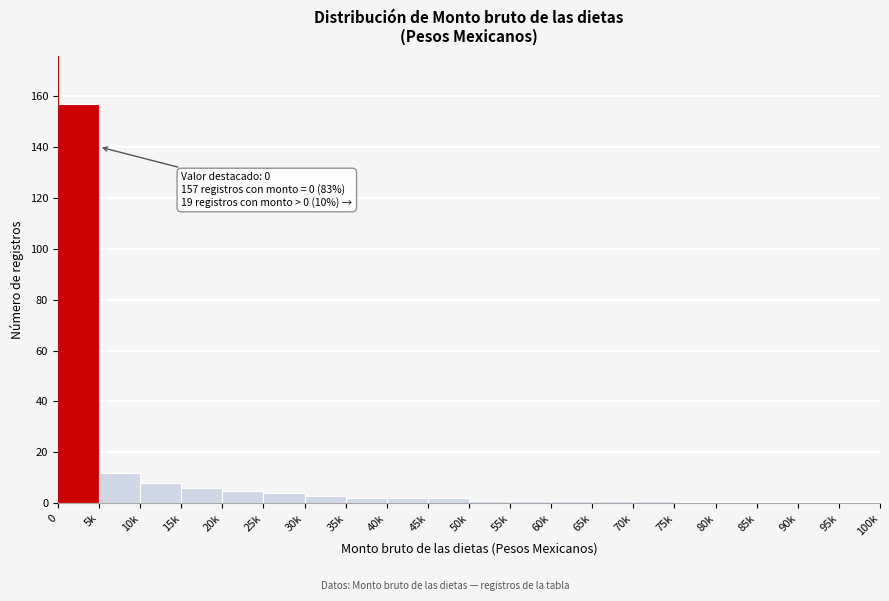

Reading right to left, what are all the values shown in this chart?

95k=0	90k=0	85k=0	80k=0	75k=0	70k=1	65k=1	60k=1	55k=1	50k=1	45k=2	40k=2	35k=2	30k=3	25k=4	20k=5	15k=6	10k=8	5k=12	0=157